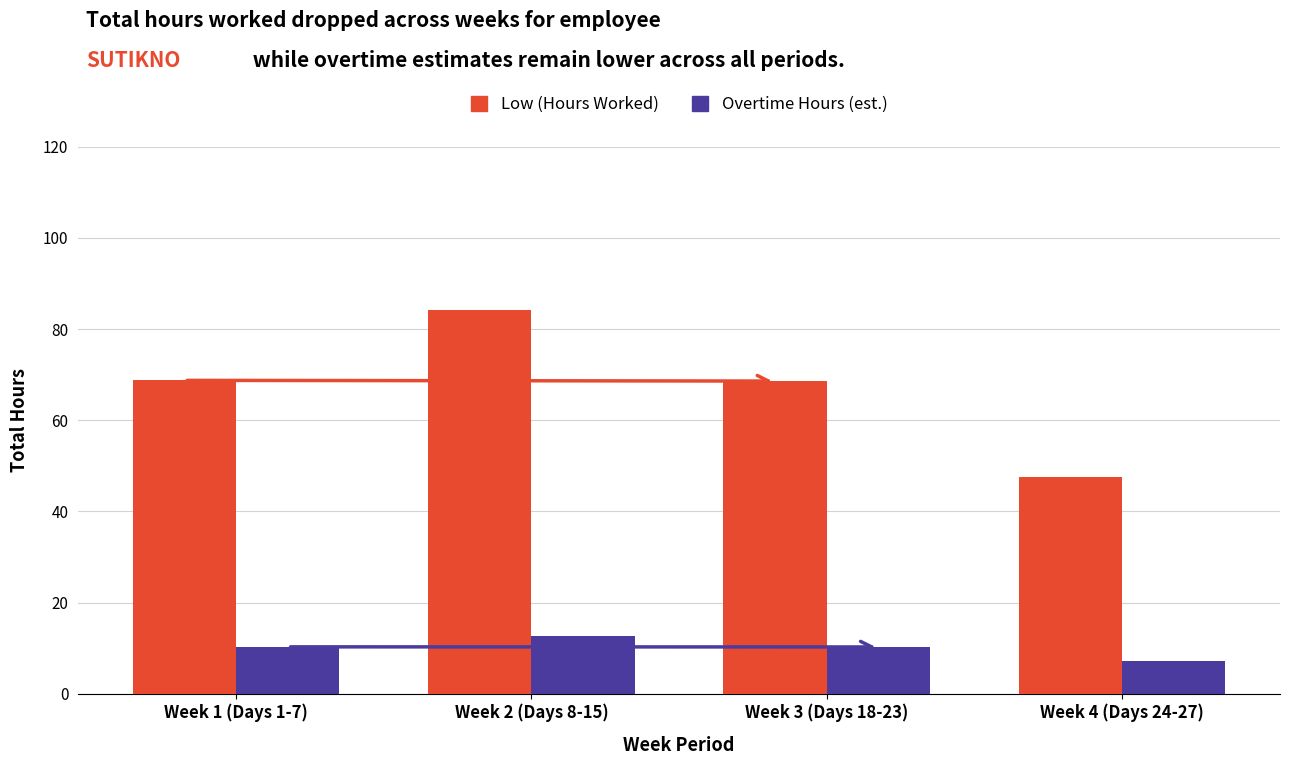

At which label does Low (Hours Worked) reach its peak?

Week 2 (Days 8-15)